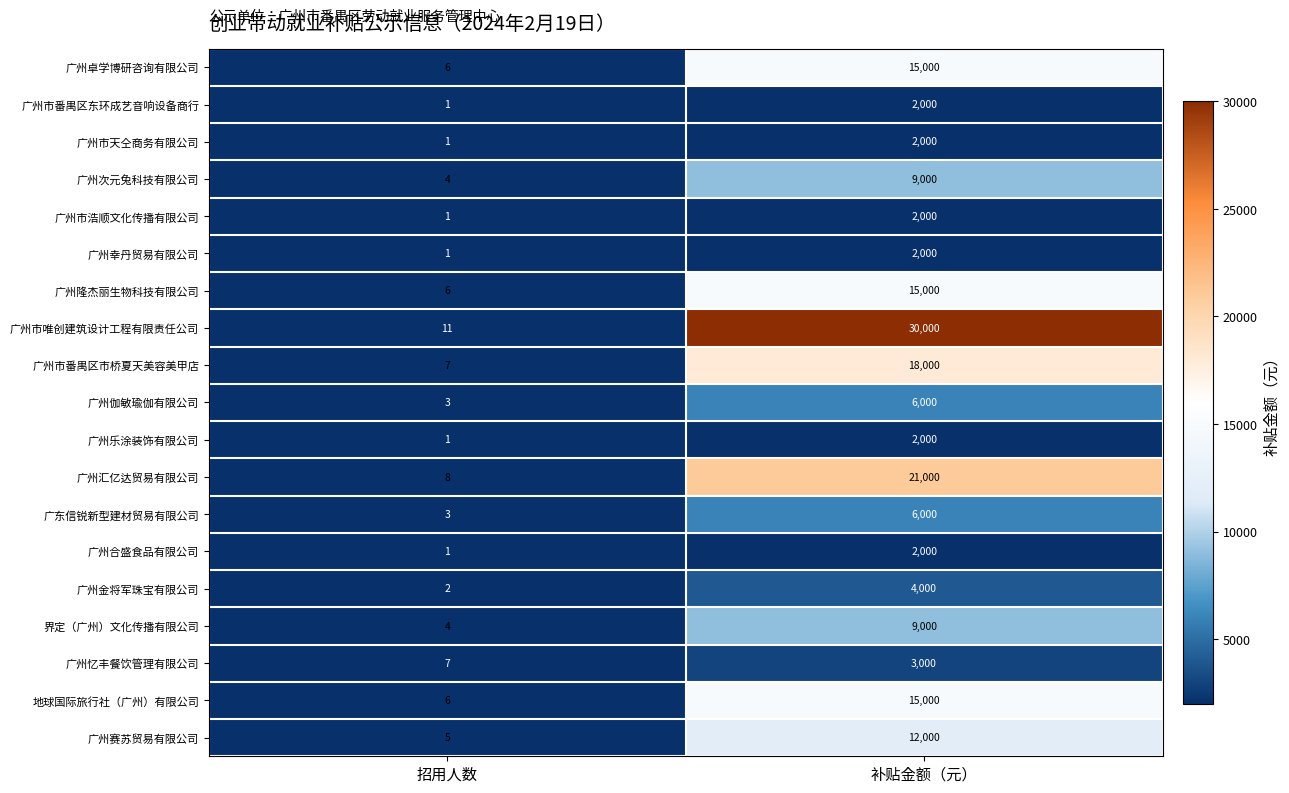

What is the difference between the 广州伽敏瑜伽有限公司 values at 补贴金额（元） and 招用人数?

5997